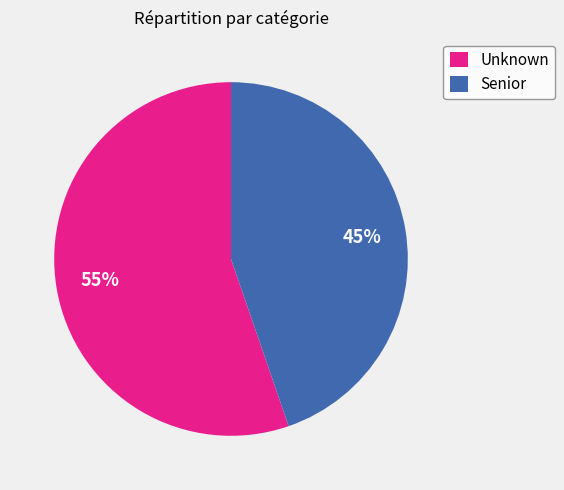

Do Senior and Unknown together represent more than half of the pie?

Yes